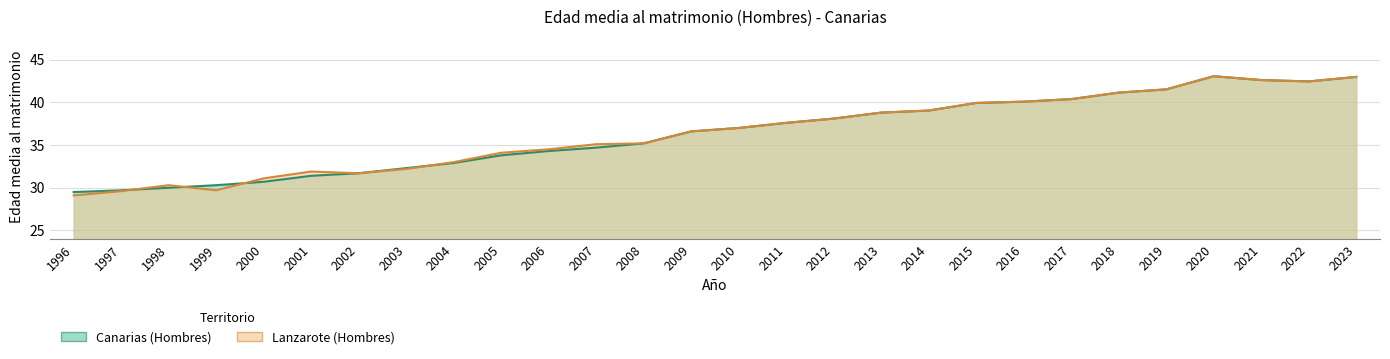

How many values in the Hombres series are below 37?

14